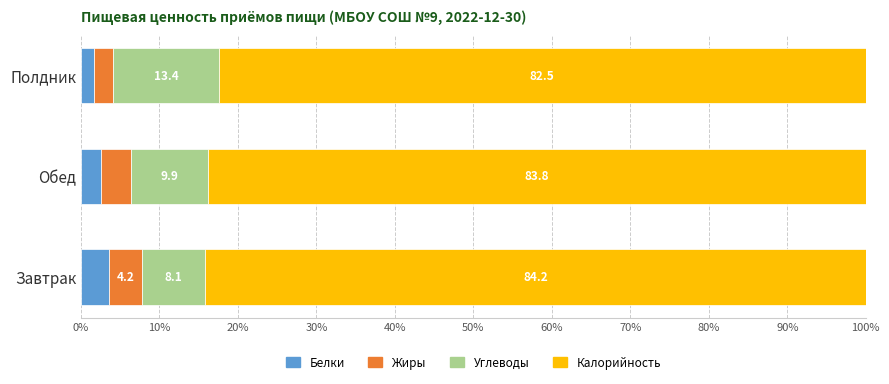

What is the difference between the maximum and second lowest values in the Белки series?

1.1